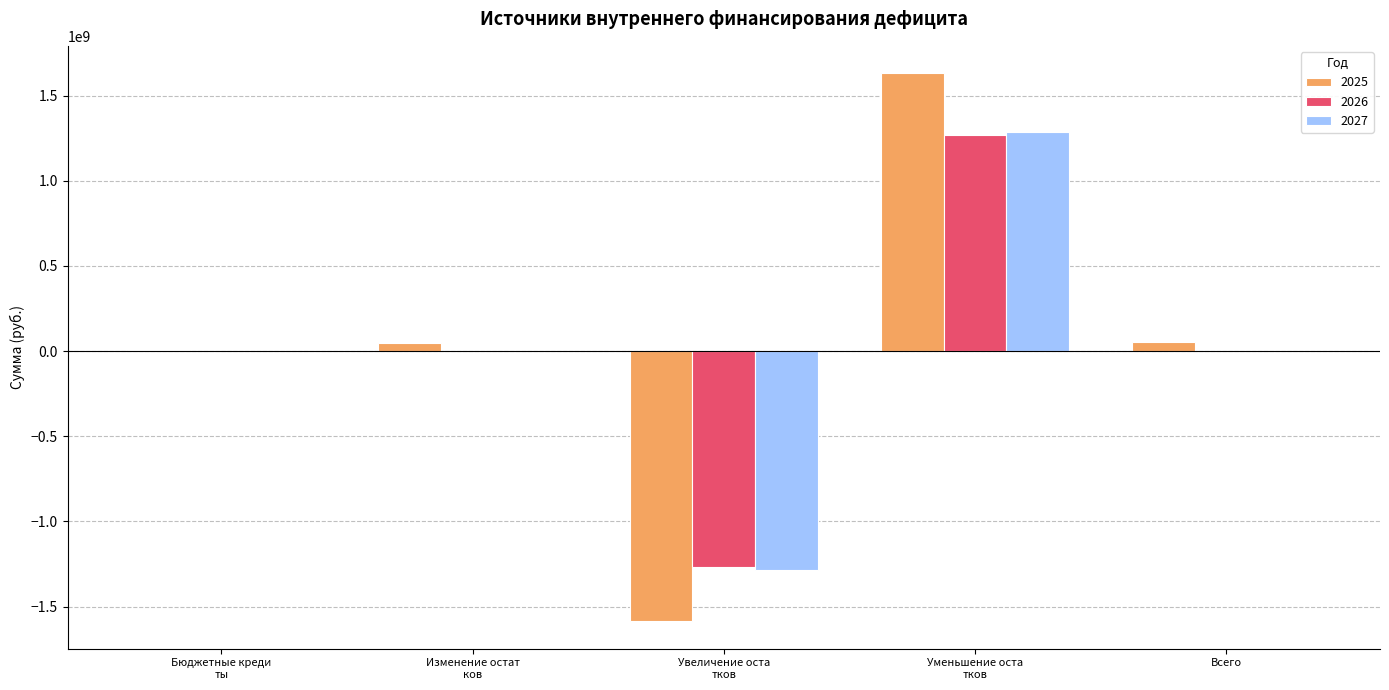

What is the greatest value displayed?

1631790548.2